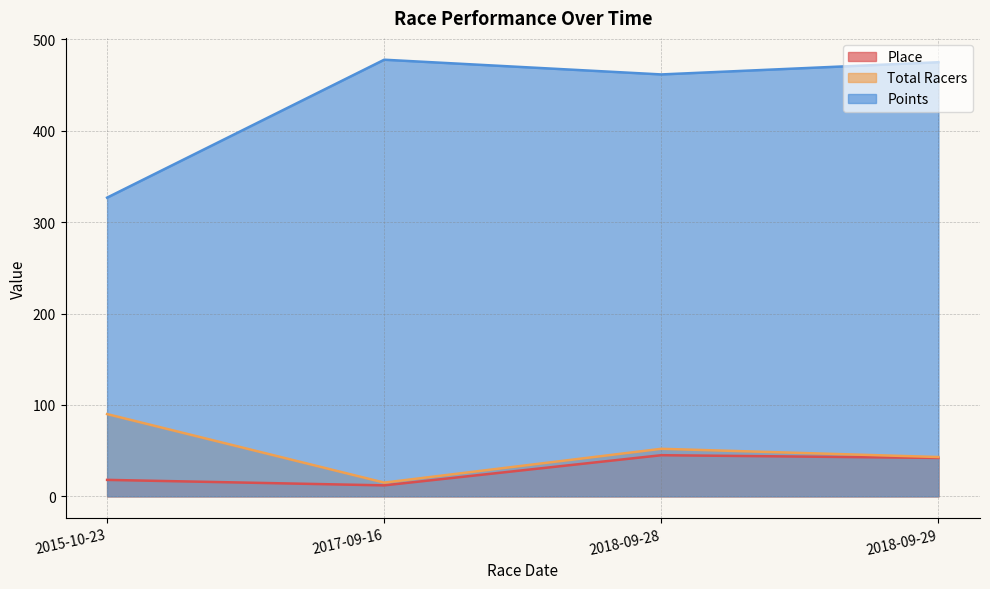

The value of Total Racers at 2015-10-23 is 155.1. True or false?

False